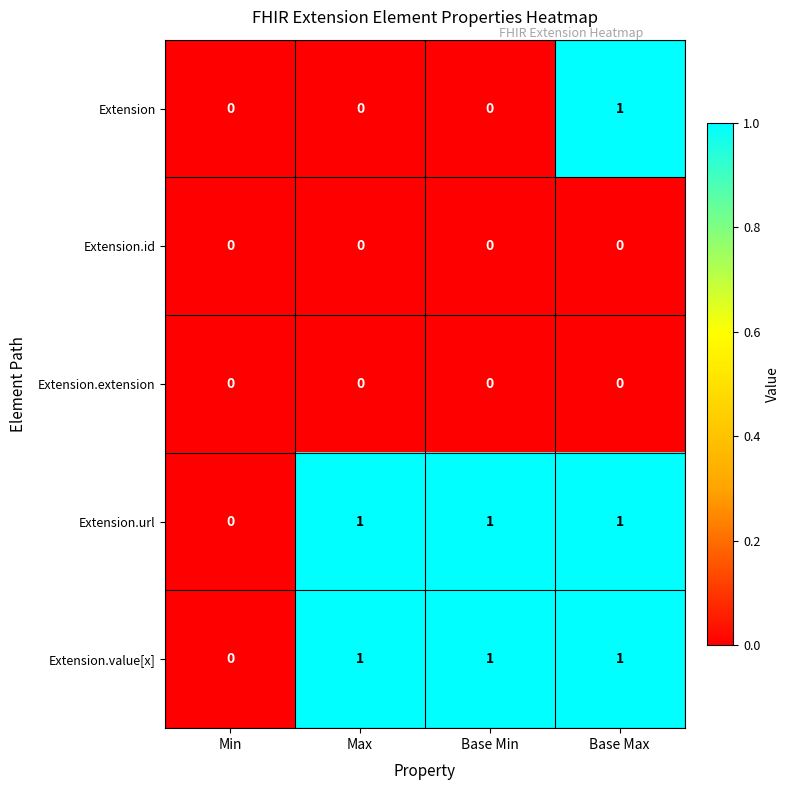

How many Extension.url values are between 1 and 2?

3